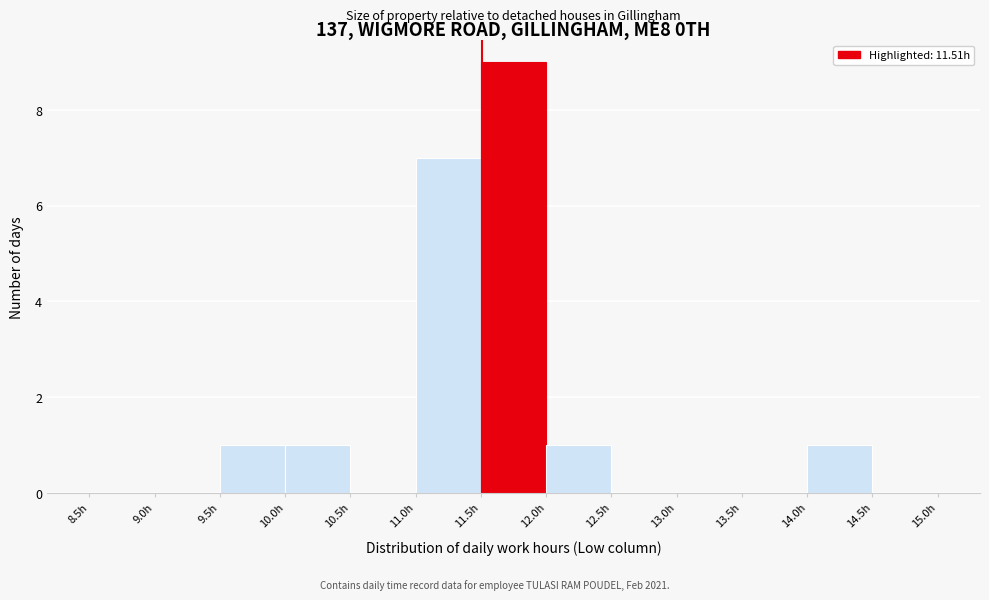

Over which range of the x-axis is the bar tallest?

11.5 to 12.0